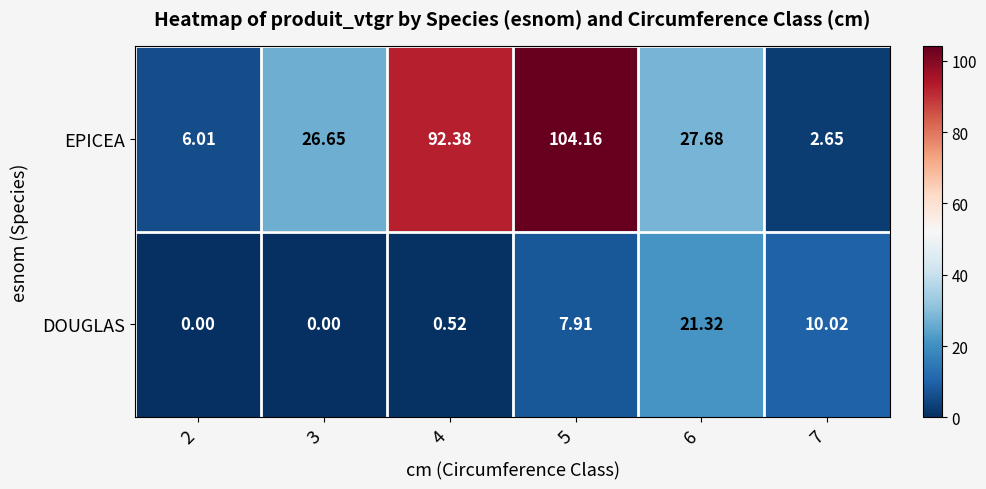

How many data points does each series have?

6